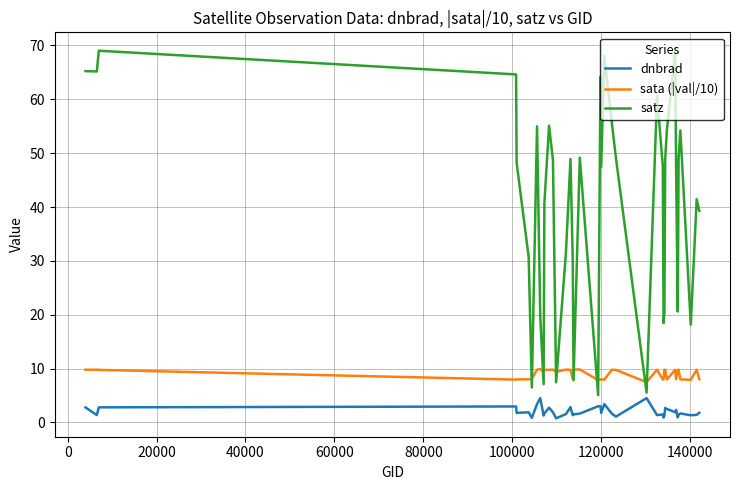

List the series in order of their peak value, lowest first.

dnbrad, sata (|val|/10), satz